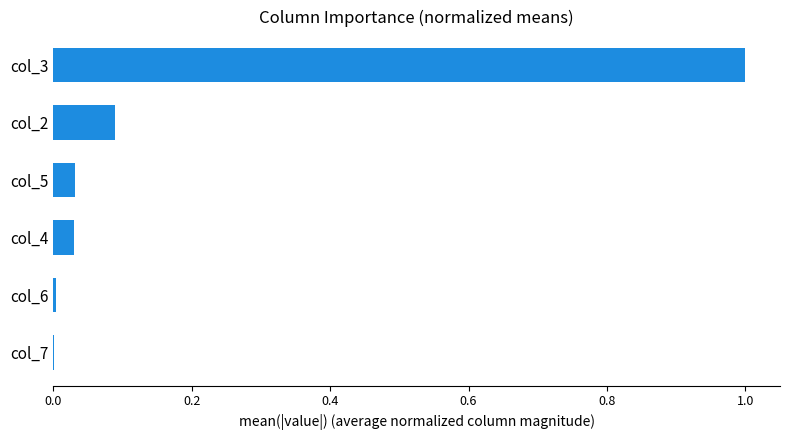

The chart shows a value of 0.0 at col_5. True or false?

True